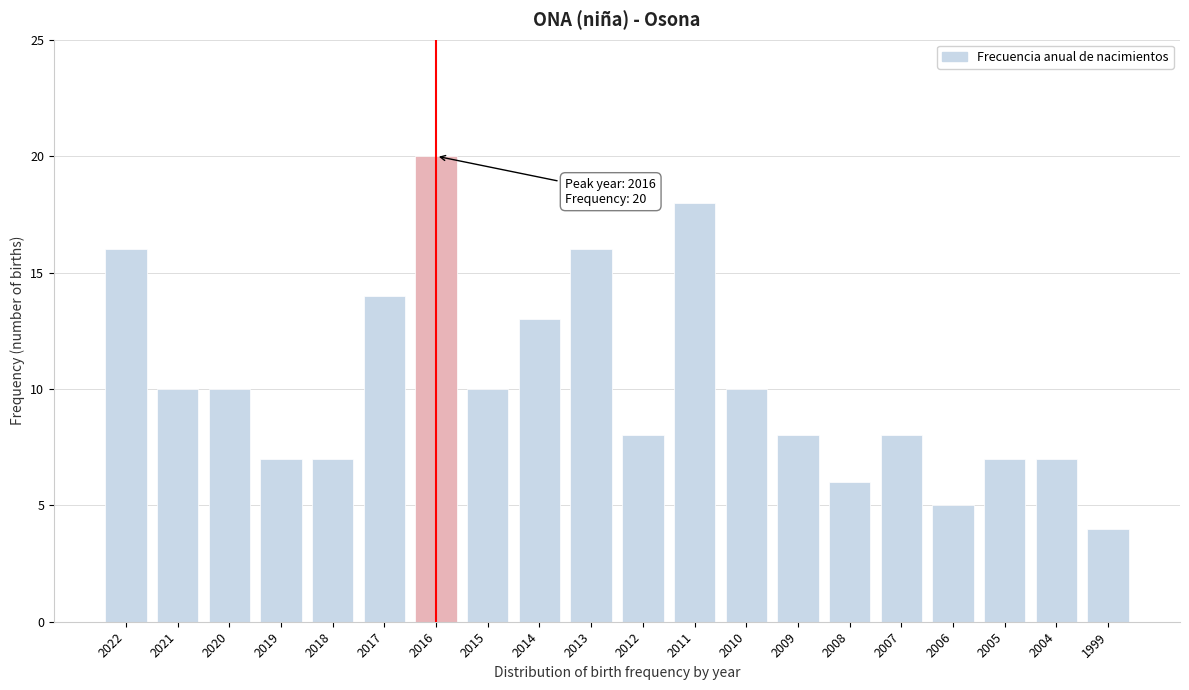

Reading left to right, extract all data points from this chart.

16	10	10	7	7	14	20	10	13	16	8	18	10	8	6	8	5	7	7	4